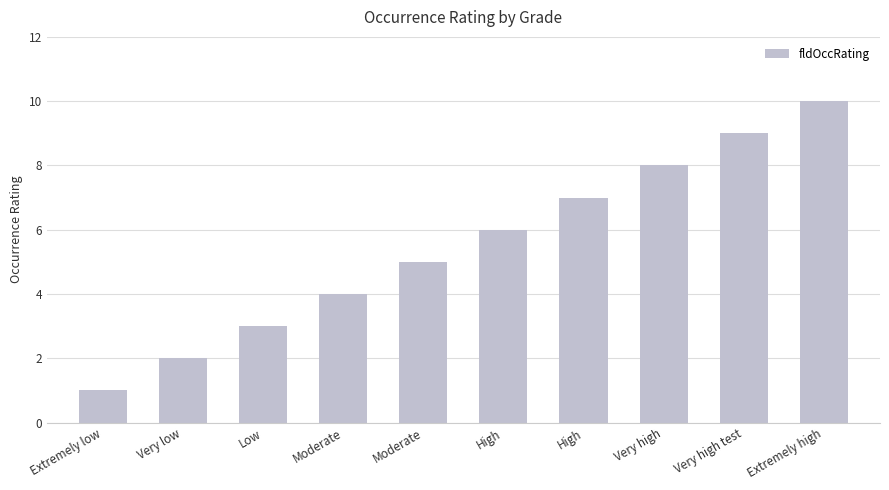

What is the value of the 1st bar from the left?

1